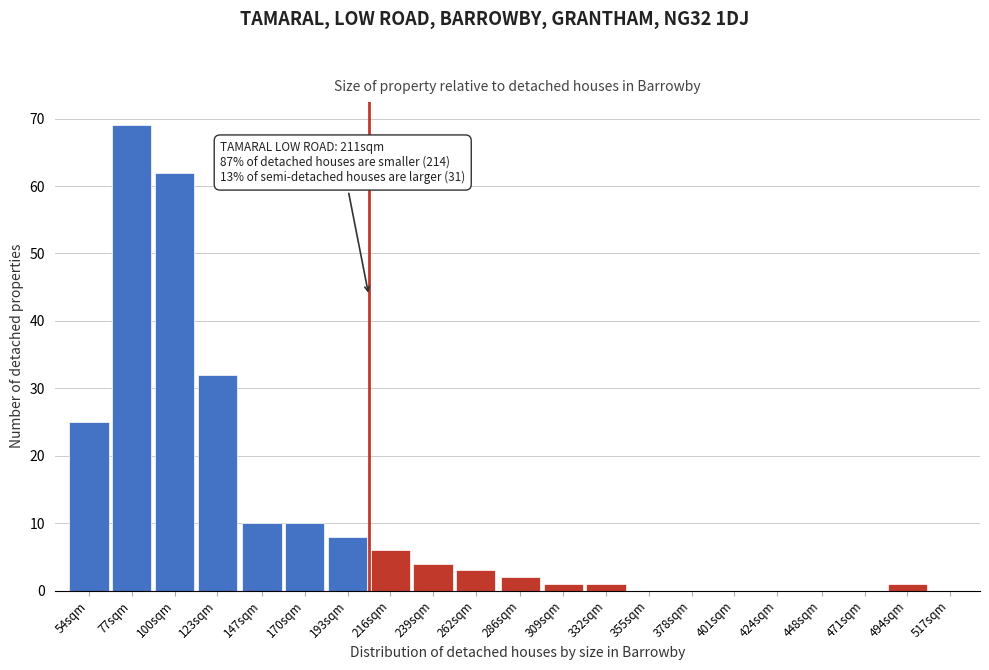

Reading right to left, list all the values displayed in this chart.

494sqm=1	471sqm=0	448sqm=0	424sqm=0	401sqm=0	378sqm=0	355sqm=0	332sqm=1	309sqm=1	286sqm=2	262sqm=3	239sqm=4	216sqm=6	193sqm=8	170sqm=10	147sqm=10	123sqm=32	100sqm=62	77sqm=69	54sqm=25